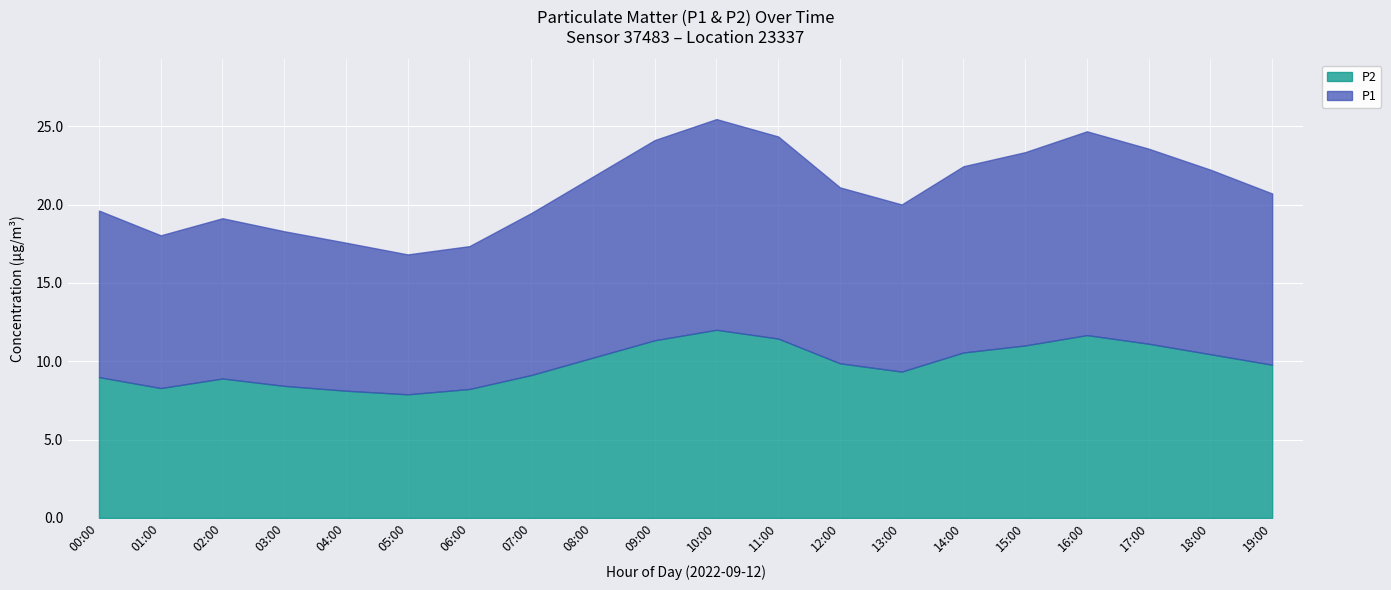

In P2, how many points are higher than both neighbors (excluding endpoints)?

3